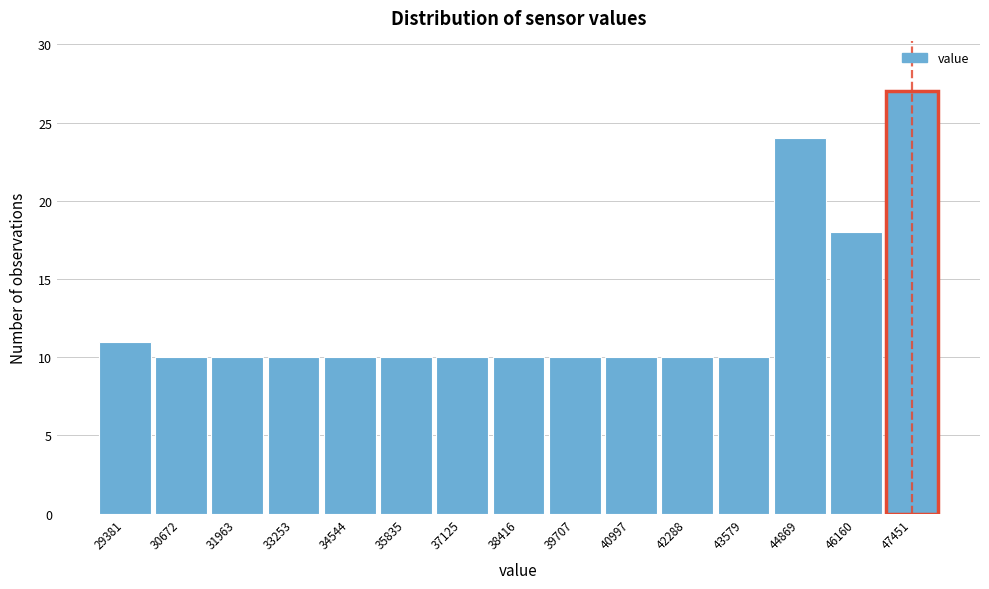

Over which range of the x-axis is the bar tallest?

46800 to 48000